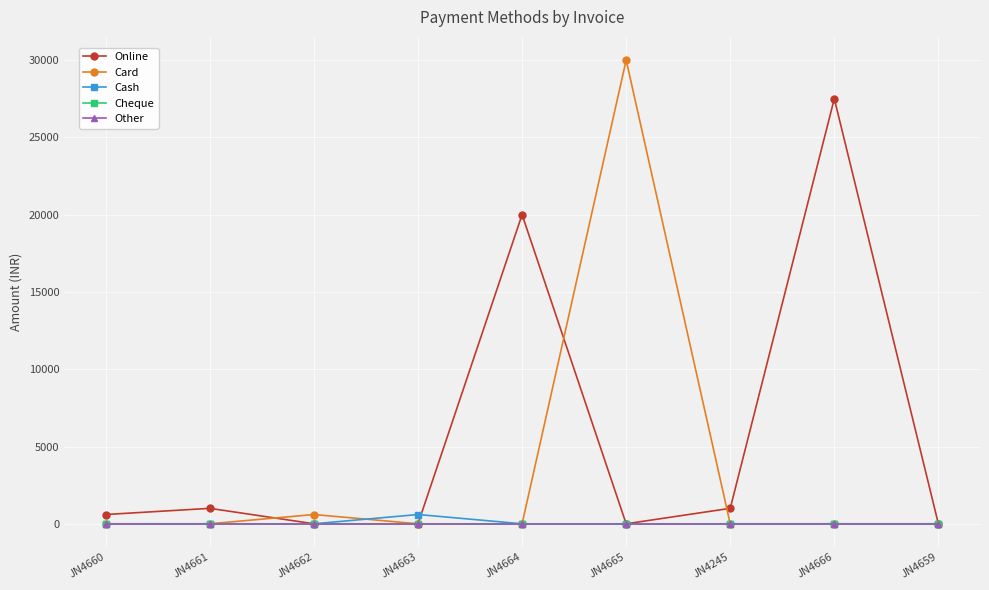

Is this an area chart (filled region under the line)?

No